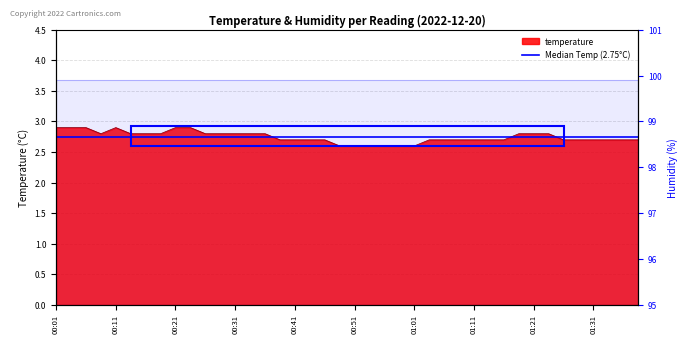

Is it true that the value at 00:19 is 4.0?

False